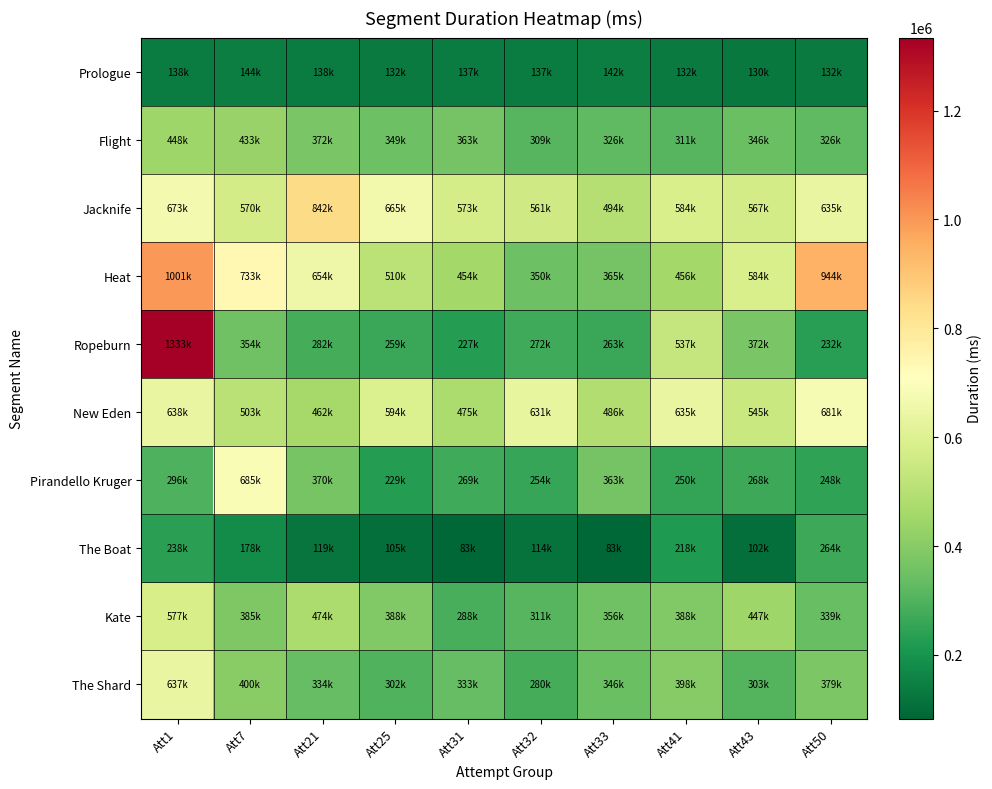

Reading left to right, what are all the values shown in this chart?

Prologue: Att1=138062	Att7=144950	Att21=138796	Att25=132342	Att31=137147	Att32=137658	Att33=142709	Att41=132353	Att43=130597	Att50=132969
Flight: Att1=448571	Att7=433428	Att21=372931	Att25=349631	Att31=363185	Att32=309324	Att33=326961	Att41=311523	Att43=346696	Att50=326041
Jacknife: Att1=673292	Att7=570734	Att21=842344	Att25=665519	Att31=573055	Att32=561842	Att33=494091	Att41=584026	Att43=567895	Att50=635819
Heat: Att1=1001493	Att7=733661	Att21=654549	Att25=510312	Att31=454514	Att32=350904	Att33=365234	Att41=456129	Att43=584255	Att50=944834
Ropeburn: Att1=1333967	Att7=354126	Att21=282843	Att25=259571	Att31=227050	Att32=272199	Att33=263535	Att41=537217	Att43=372257	Att50=232756
New Eden: Att1=638211	Att7=503902	Att21=462957	Att25=594054	Att31=475113	Att32=631176	Att33=486526	Att41=635394	Att43=545908	Att50=681960
Pirandello Kruger: Att1=296210	Att7=685327	Att21=370665	Att25=229082	Att31=269972	Att32=254257	Att33=363751	Att41=250029	Att43=268647	Att50=248099
The Boat: Att1=238531	Att7=178061	Att21=119459	Att25=105820	Att31=83892	Att32=114178	Att33=83106	Att41=218631	Att43=102957	Att50=264185
Kate: Att1=577056	Att7=385896	Att21=474192	Att25=388729	Att31=288095	Att32=311189	Att33=356152	Att41=388501	Att43=447993	Att50=339904
The Shard: Att1=637263	Att7=400990	Att21=334589	Att25=302230	Att31=333615	Att32=280716	Att33=346678	Att41=398900	Att43=303673	Att50=379060